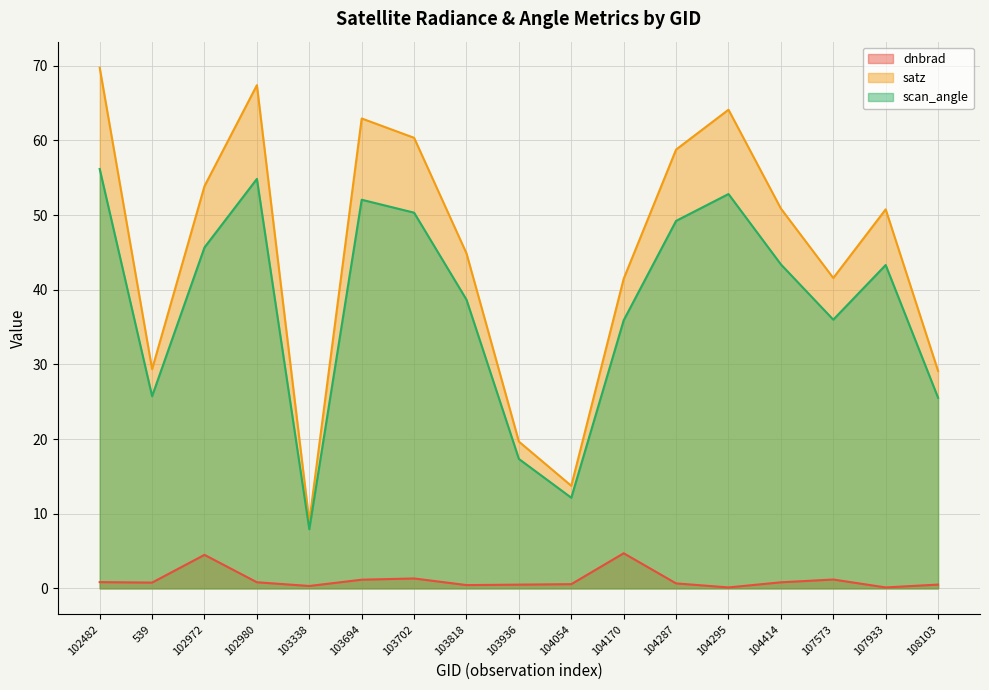

List the series in order of their overall mean, lowest first.

dnbrad, scan_angle, satz